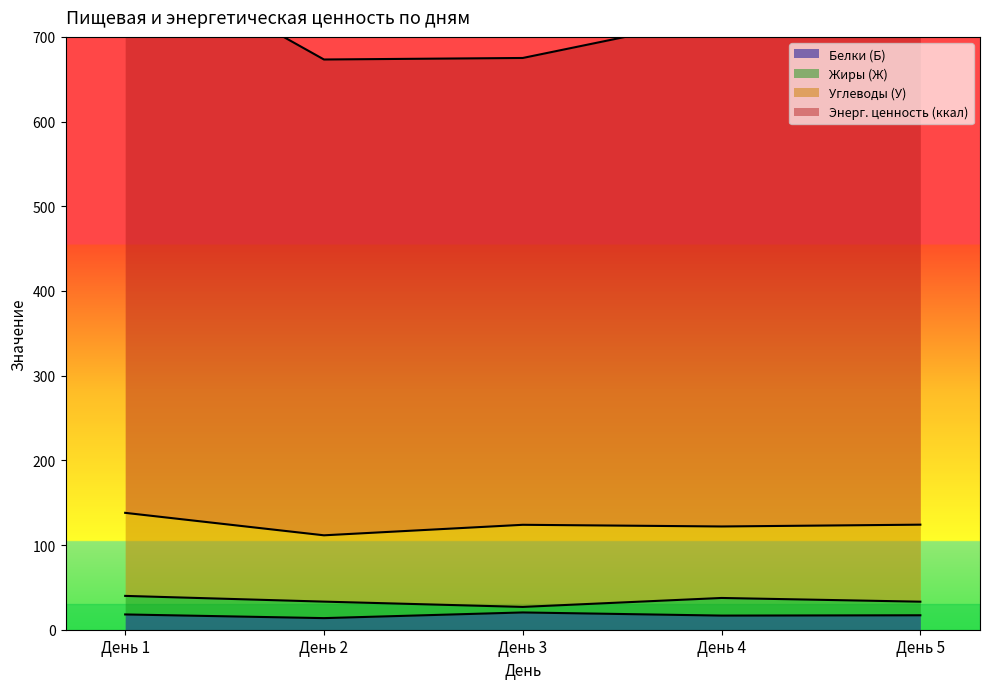

True or false: Энерг. ценность (ккал) and Белки (Б) cross at least once.

False